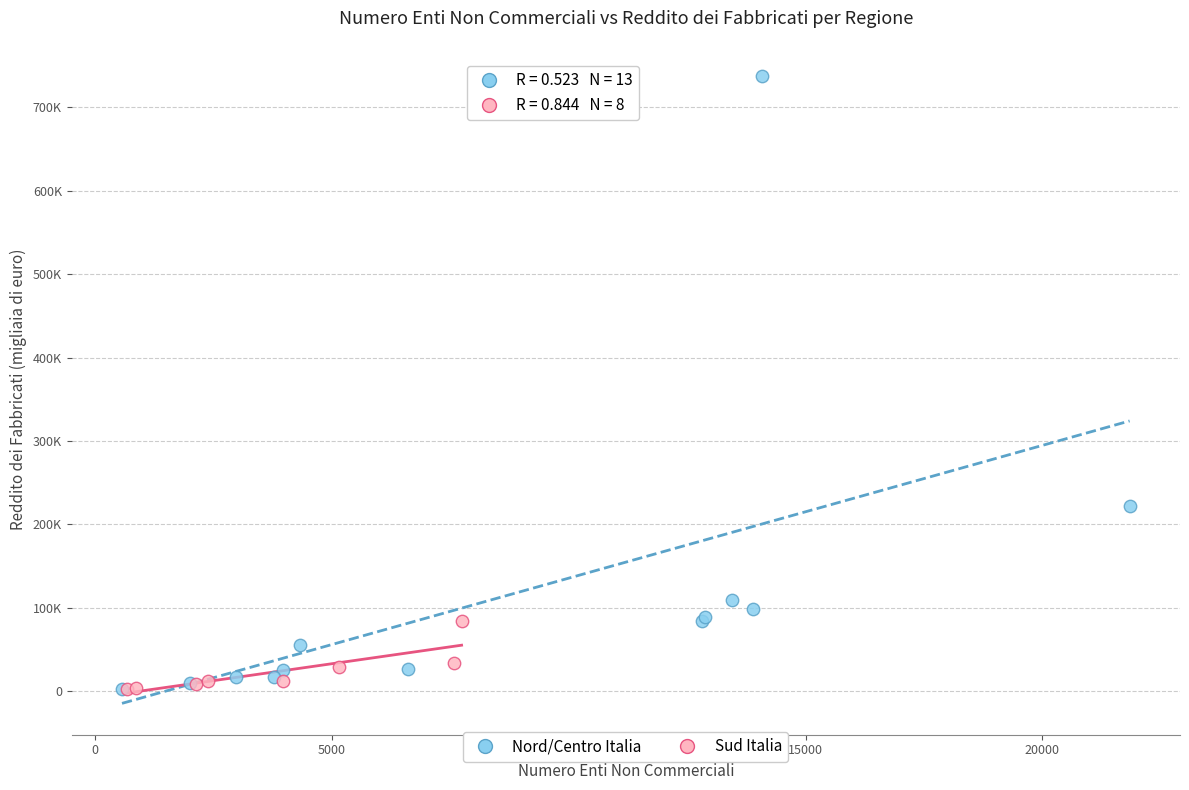

Which series has the widest spread of Y values?

Nord/Centro Italia